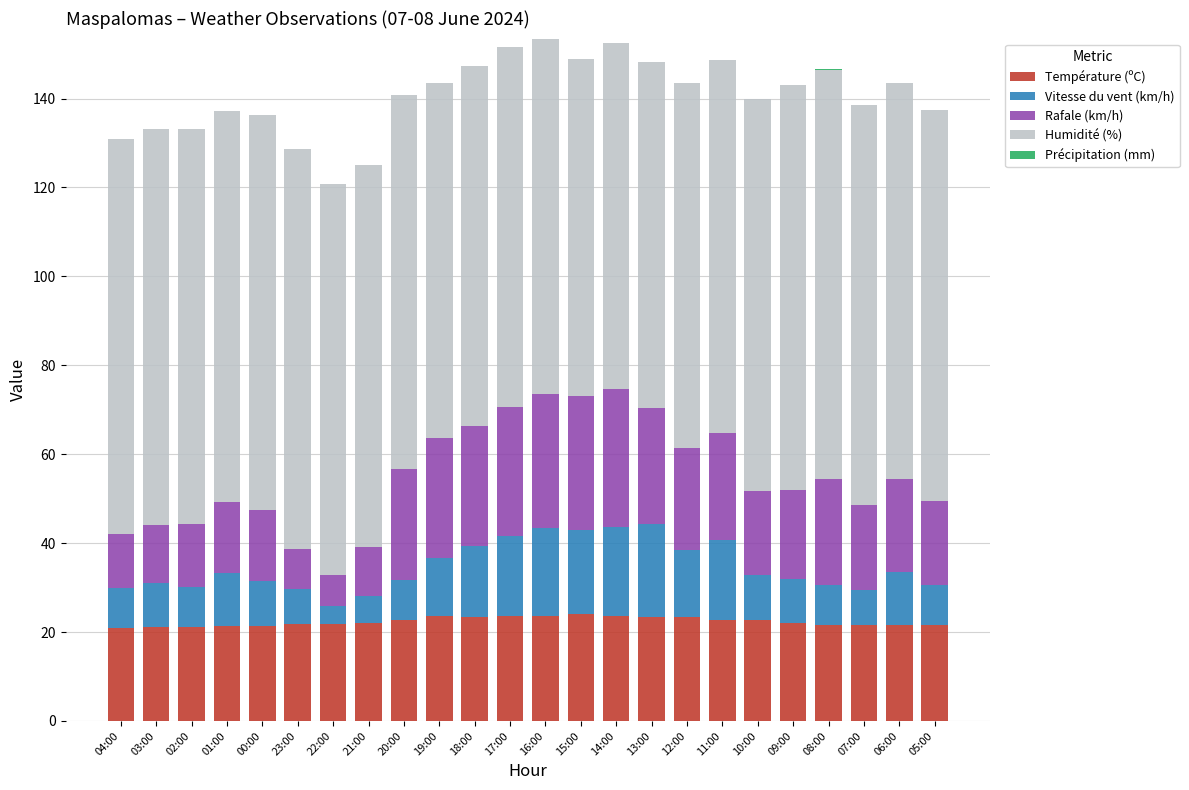

What is the sum of the Température (ºC) values at 11:00 and 21:00?

44.8